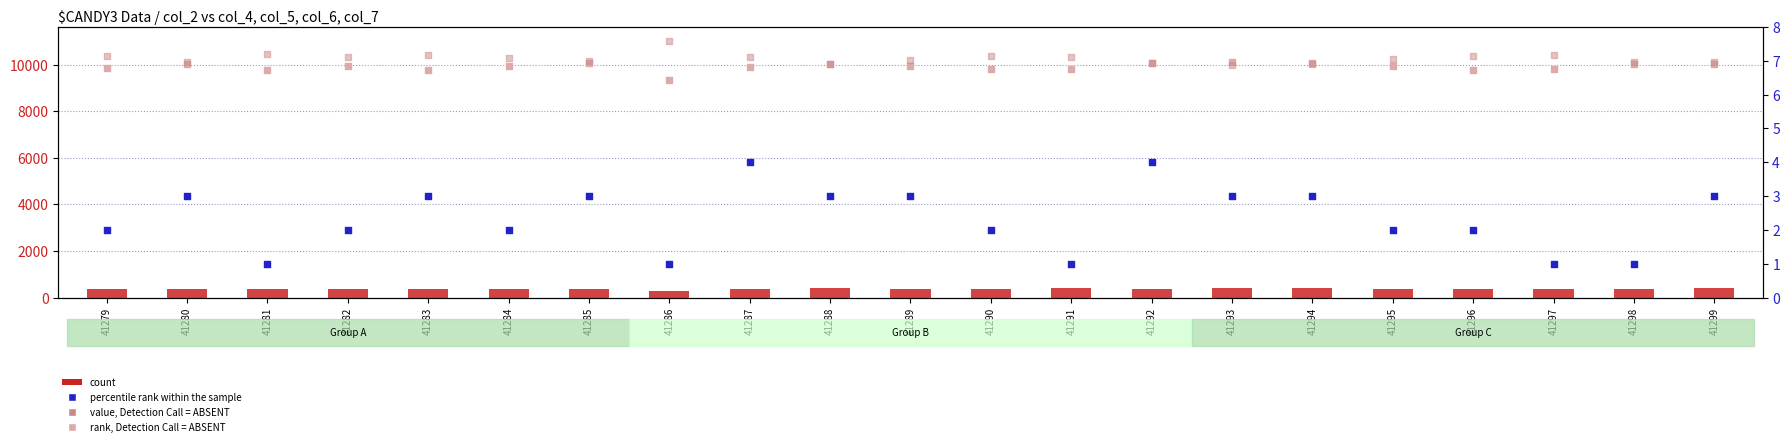

Which series reaches the minimum Y coordinate?

percentile rank within the sample